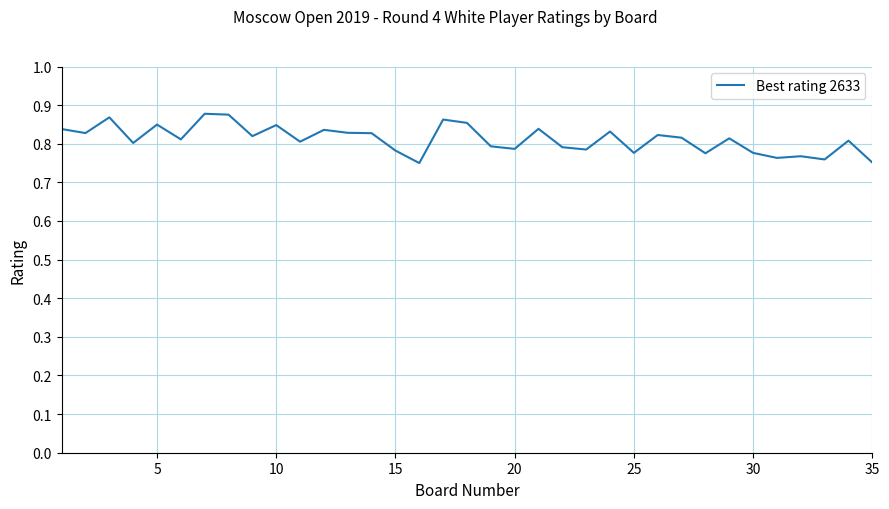

How many lines are shown in the chart?

1